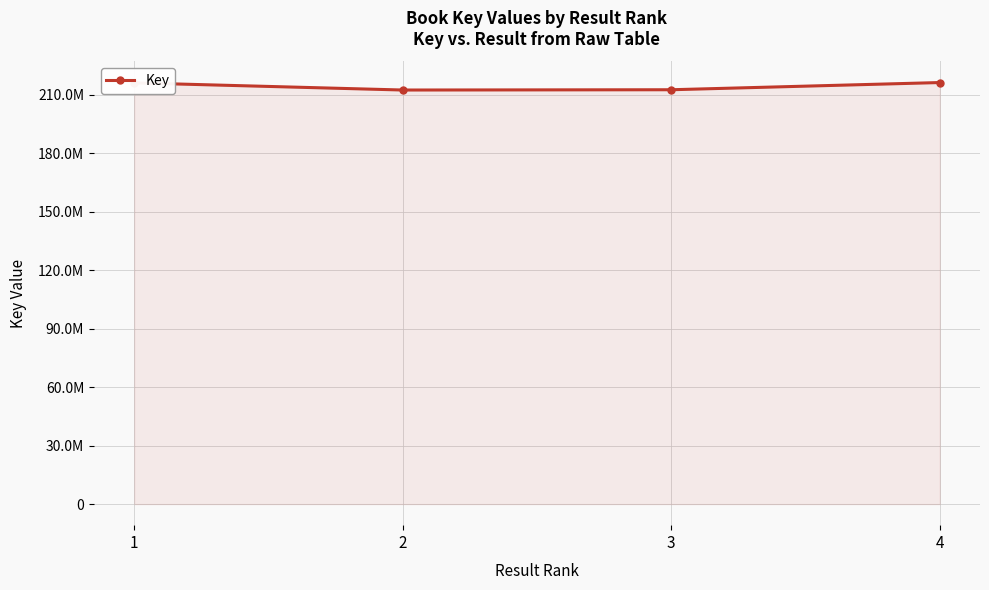

Does the chart have visible grid lines?

Yes